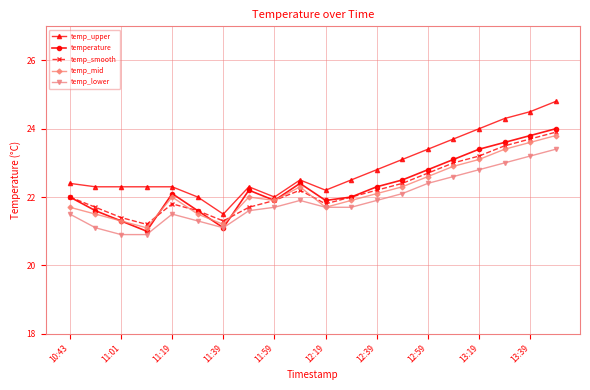

True or false: temp_smooth has more than 0 interior local peaks.

True